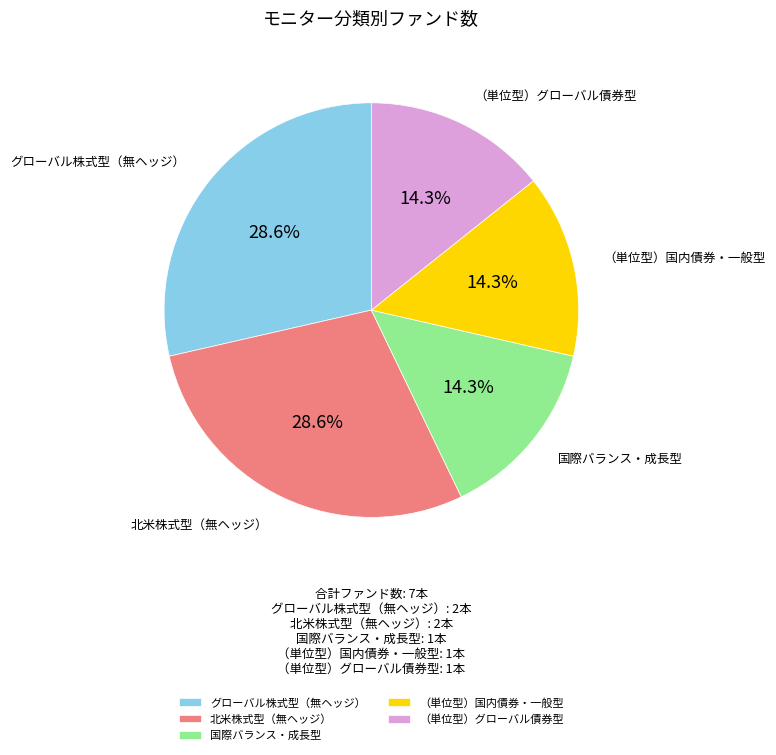

How many segments does this pie chart have?

5